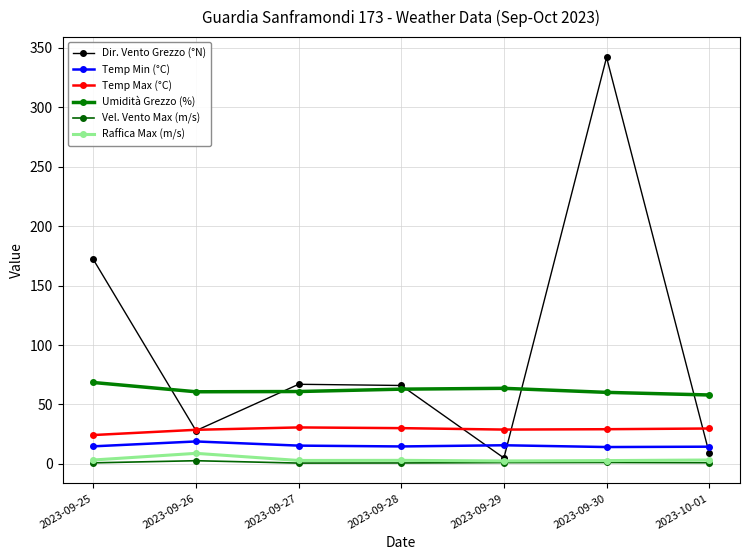

Which series changed the most between 2023-09-25 and 2023-09-30?

Dir. Vento Grezzo (°N)